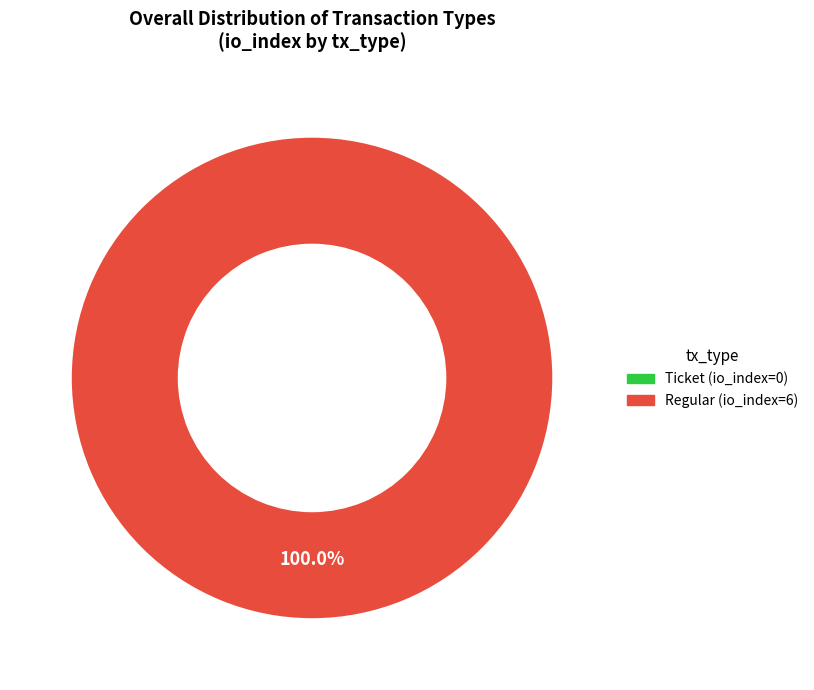

Is there any slice that represents more than half of the pie?

Yes